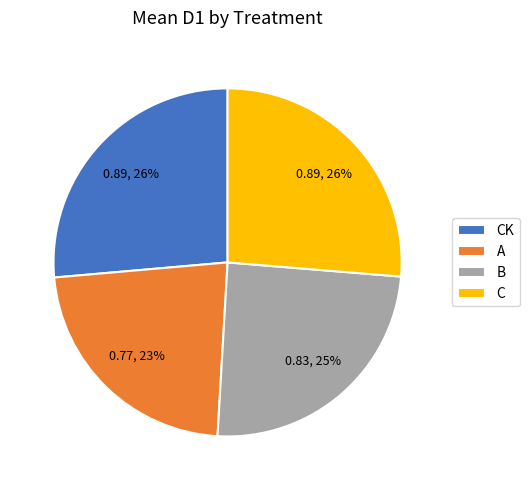

Do C and A together represent more than half of the pie?

No